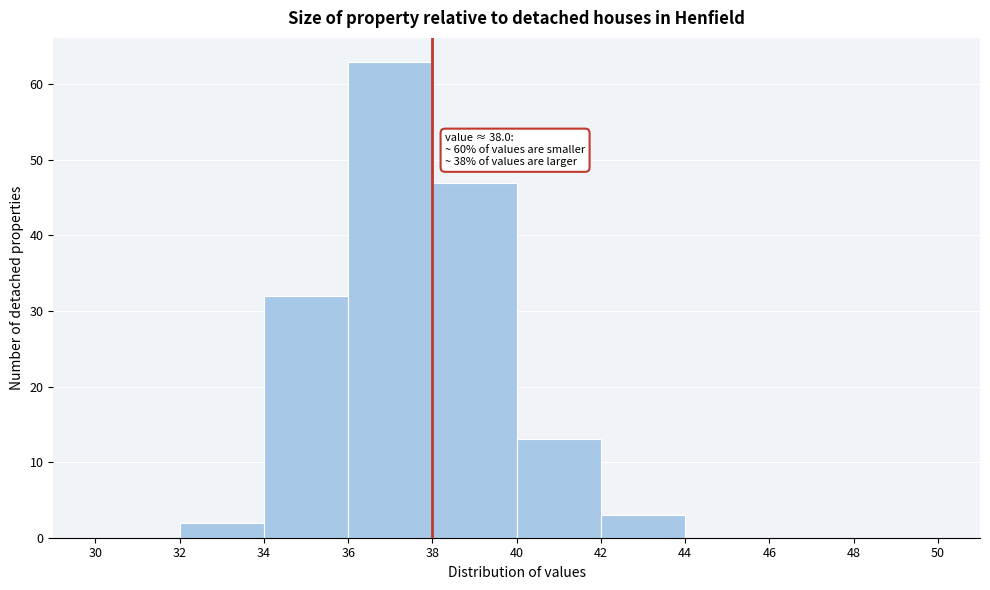

Which range on the x-axis has the tallest bar?

36 to 38